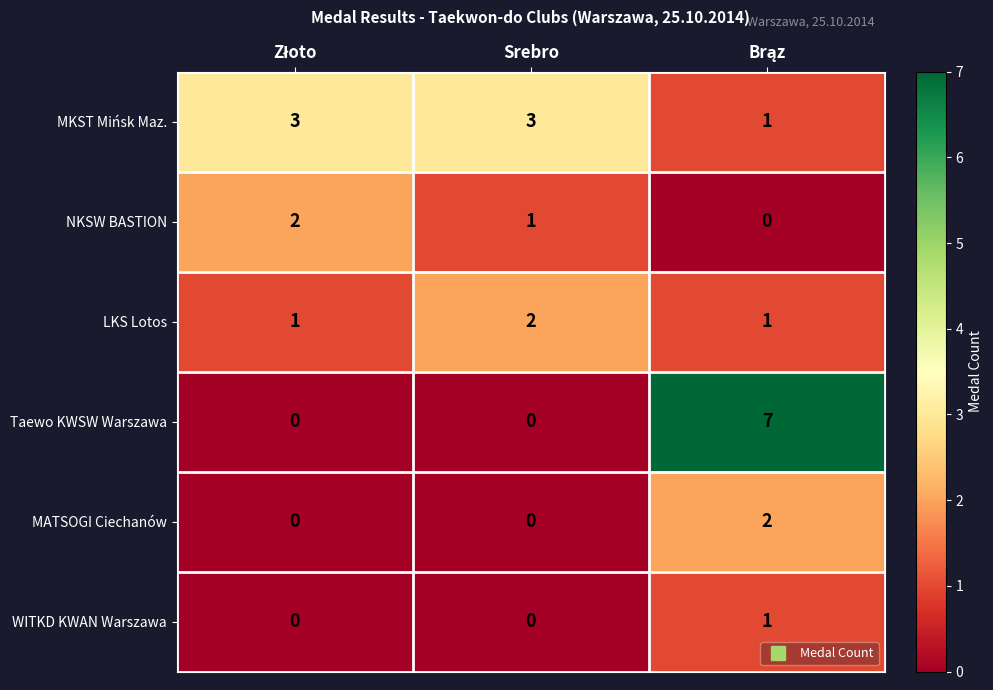

Reading left to right, what are all the values shown in this chart?

MKST Mińsk Maz.: 3	3	1
NKSW BASTION: 2	1	0
LKS Lotos: 1	2	1
Taewo KWSW Warszawa: 0	0	7
MATSOGI Ciechanów: 0	0	2
WITKD KWAN Warszawa: 0	0	1